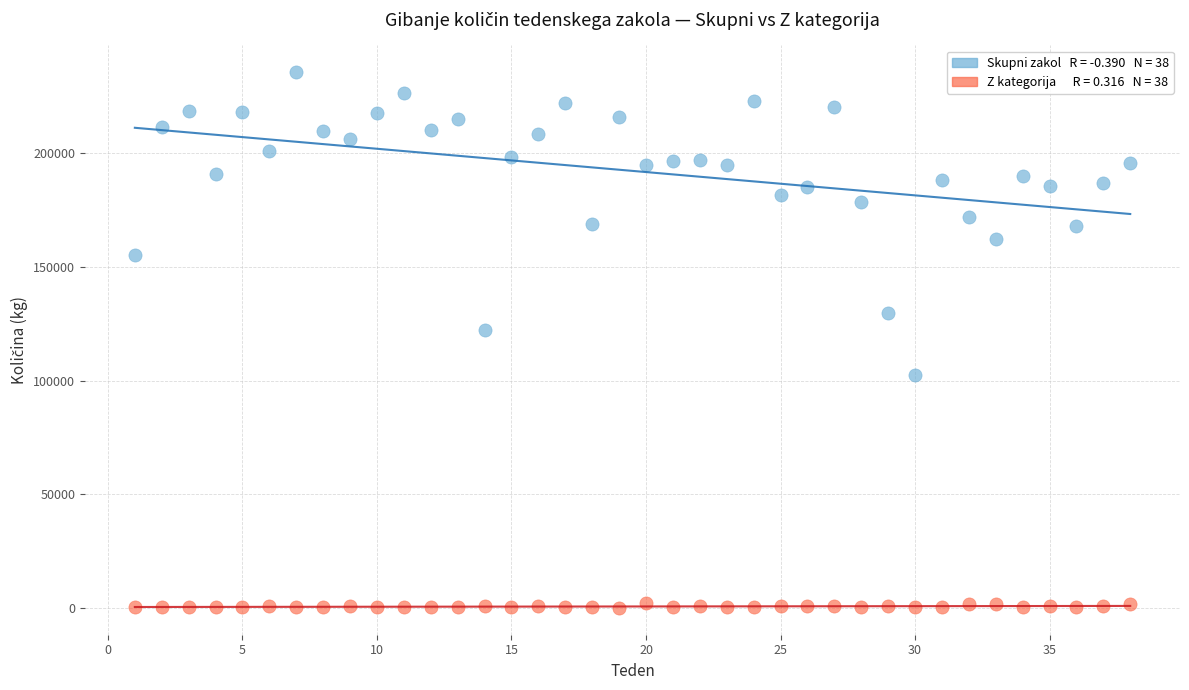

Across all data points, what is the range of Y values (max minus min)?

235596